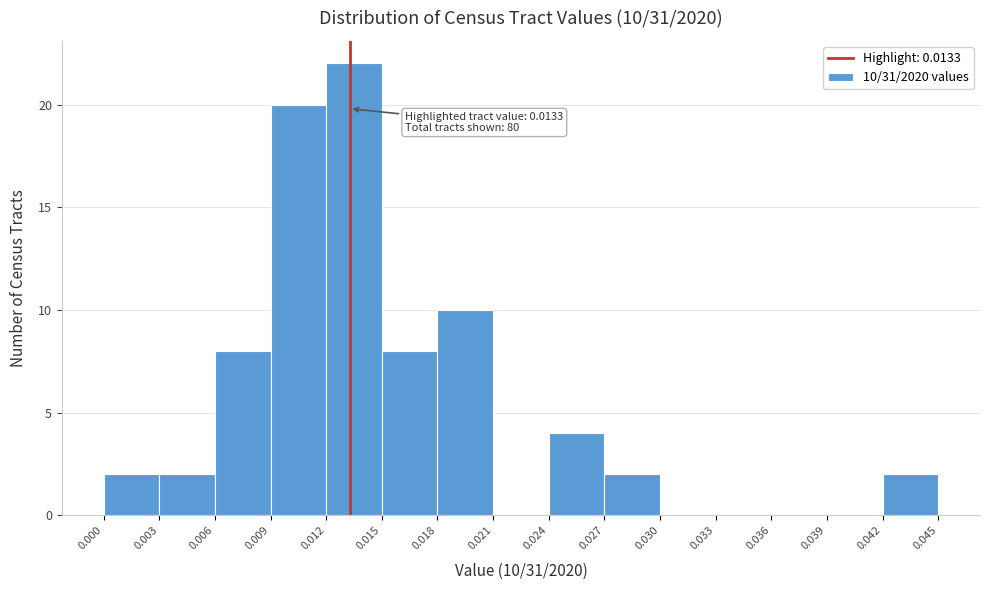

Which range on the x-axis has the tallest bar?

0.012 to 0.015